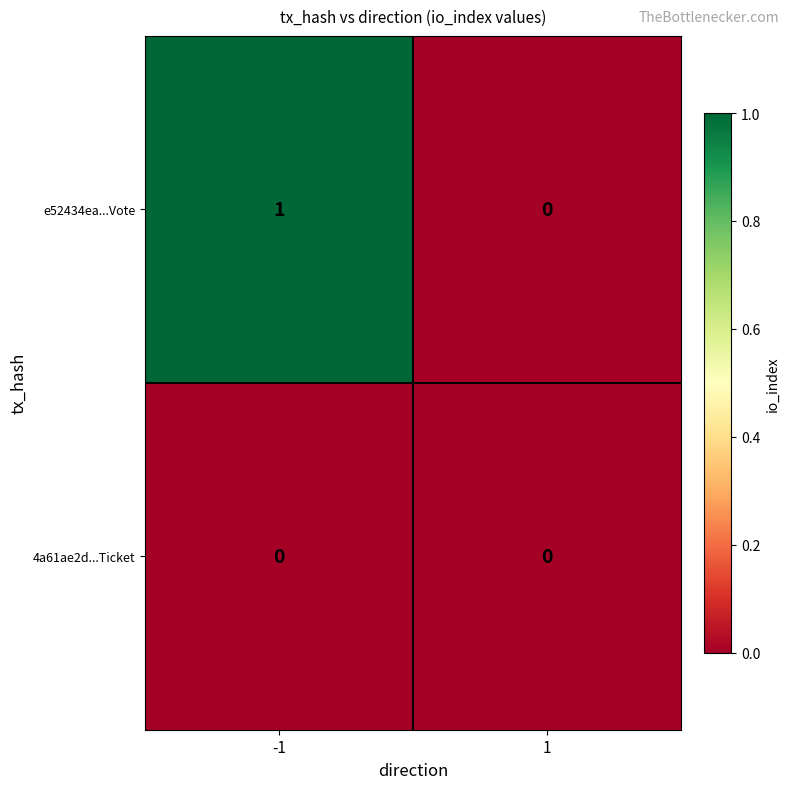

List the series in order of their peak value, highest first.

e52434ea...Vote, 4a61ae2d...Ticket